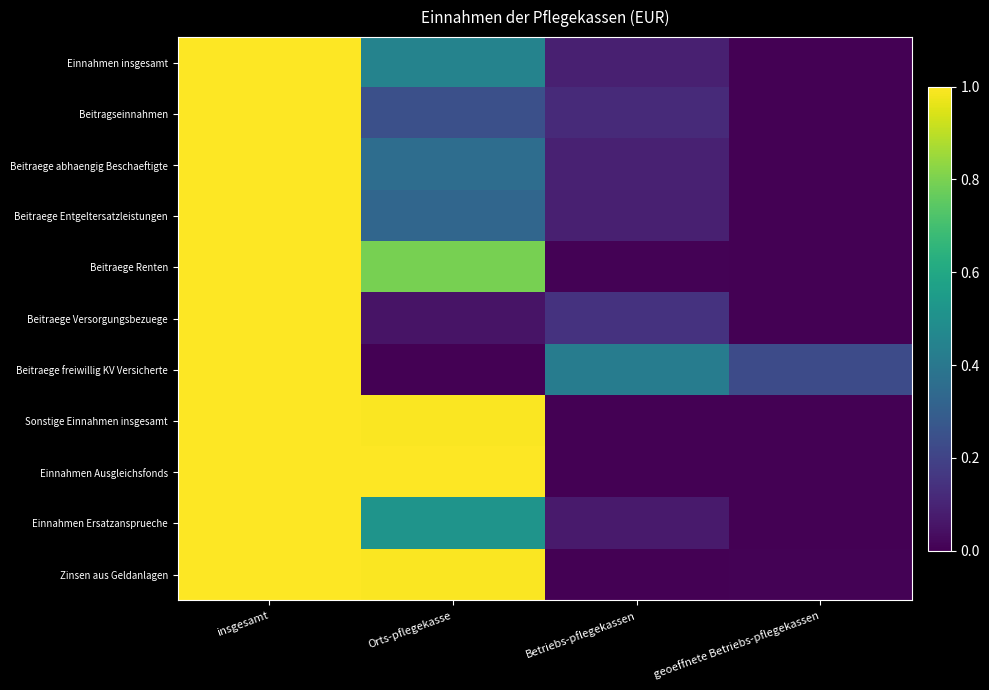

Reading right to left, list all the values displayed in this chart.

Einnahmen insgesamt: geoeffnete Betriebs-pflegekassen=0.0	Betriebs-pflegekassen=0.1	Orts-pflegekasse=0.4	insgesamt=1.0
Beitragseinnahmen: geoeffnete Betriebs-pflegekassen=0.0	Betriebs-pflegekassen=0.1	Orts-pflegekasse=0.2	insgesamt=1.0
Beitraege abhaengig Beschaeftigte: geoeffnete Betriebs-pflegekassen=0.0	Betriebs-pflegekassen=0.1	Orts-pflegekasse=0.4	insgesamt=1.0
Beitraege Entgeltersatzleistungen: geoeffnete Betriebs-pflegekassen=0.0	Betriebs-pflegekassen=0.1	Orts-pflegekasse=0.3	insgesamt=1.0
Beitraege Renten: geoeffnete Betriebs-pflegekassen=0.0	Betriebs-pflegekassen=0.0	Orts-pflegekasse=0.8	insgesamt=1.0
Beitraege Versorgungsbezuege: geoeffnete Betriebs-pflegekassen=0.0	Betriebs-pflegekassen=0.1	Orts-pflegekasse=0.1	insgesamt=1.0
Beitraege freiwillig KV Versicherte: geoeffnete Betriebs-pflegekassen=0.2	Betriebs-pflegekassen=0.4	Orts-pflegekasse=0.0	insgesamt=1.0
Sonstige Einnahmen insgesamt: geoeffnete Betriebs-pflegekassen=0.0	Betriebs-pflegekassen=0.0	Orts-pflegekasse=1.0	insgesamt=1.0
Einnahmen Ausgleichsfonds: geoeffnete Betriebs-pflegekassen=0.0	Betriebs-pflegekassen=0.0	Orts-pflegekasse=1.0	insgesamt=1.0
Einnahmen Ersatzansprueche: geoeffnete Betriebs-pflegekassen=0.0	Betriebs-pflegekassen=0.1	Orts-pflegekasse=0.5	insgesamt=1.0
Zinsen aus Geldanlagen: geoeffnete Betriebs-pflegekassen=0.0	Betriebs-pflegekassen=0.0	Orts-pflegekasse=1.0	insgesamt=1.0